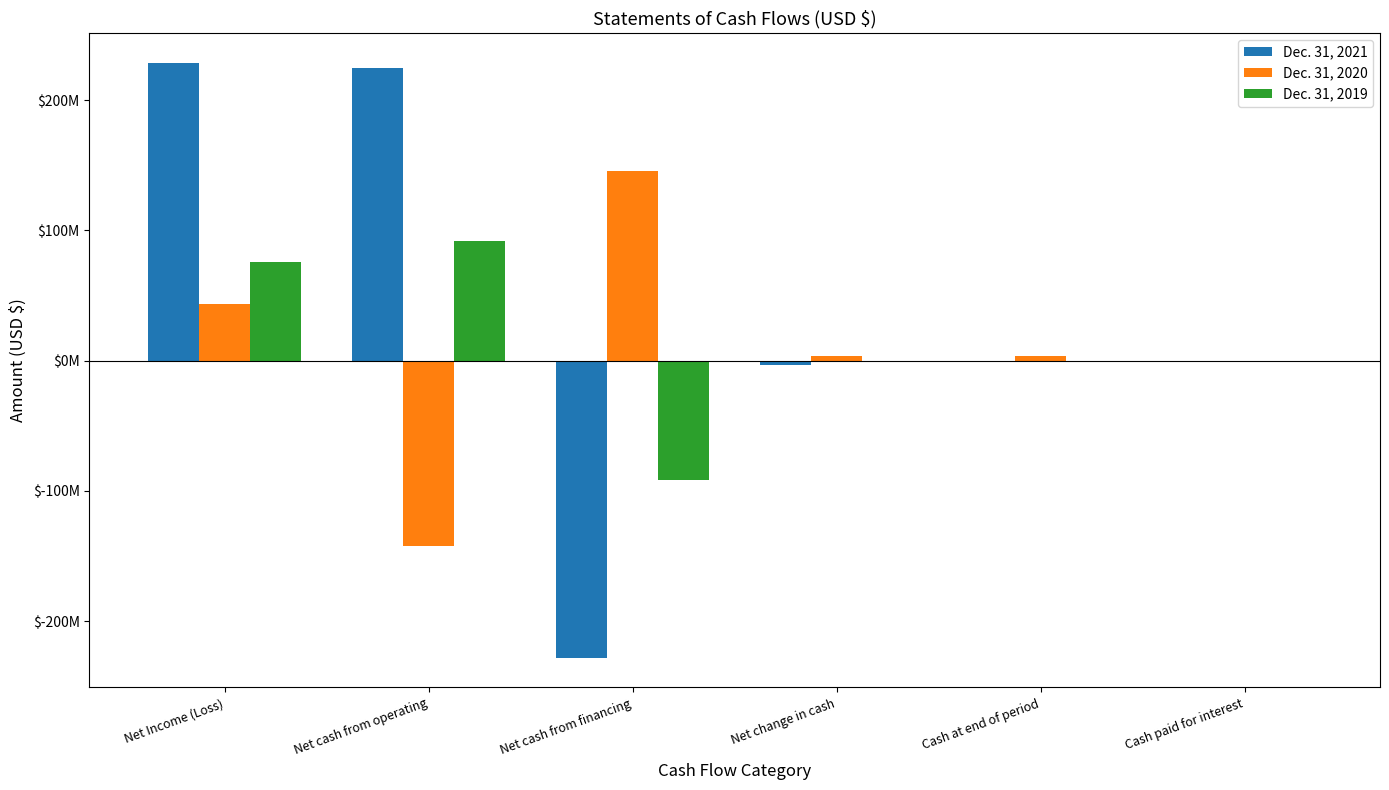

Does the chart contain stacked bars?

No